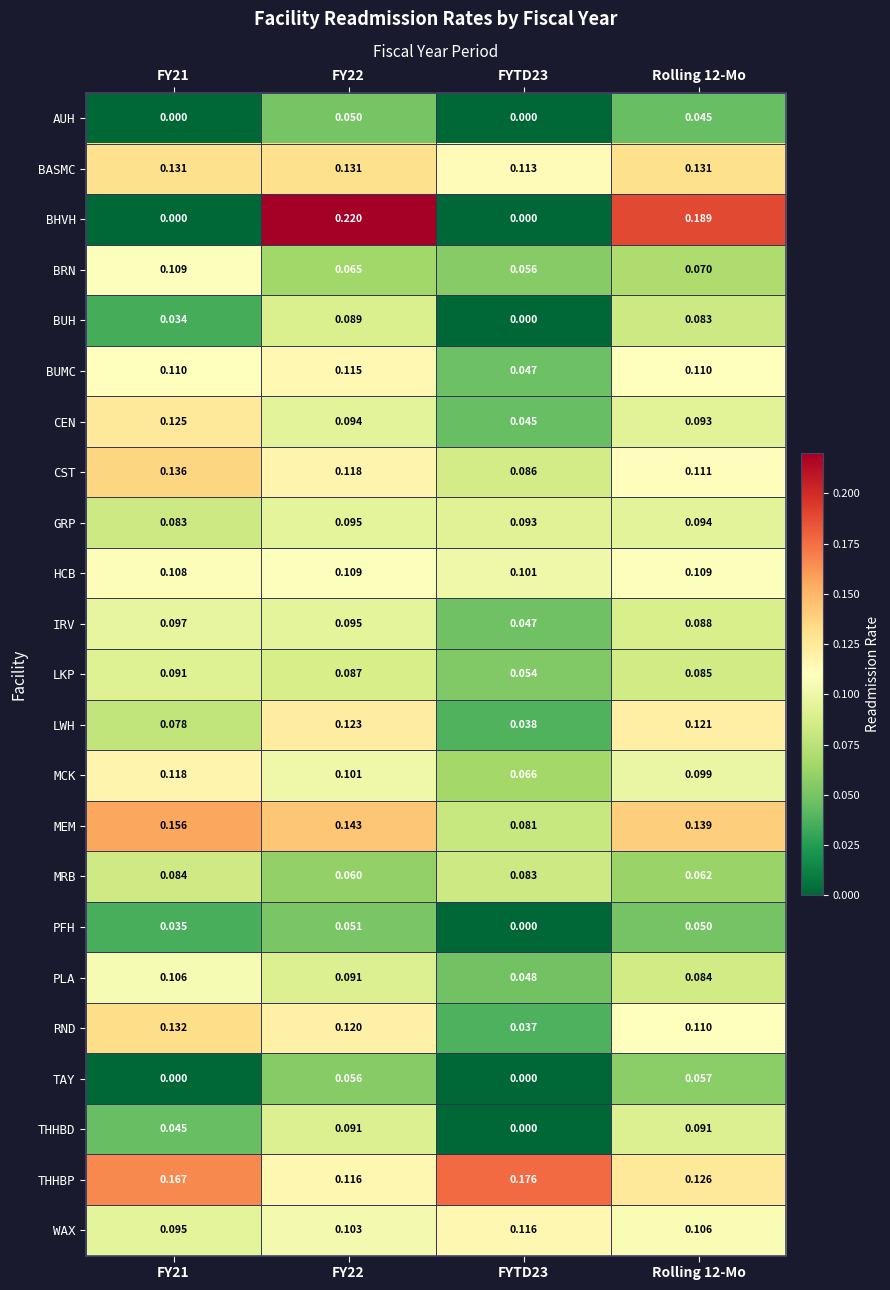

Which series changed the most between FY21 and FY22?

BHVH